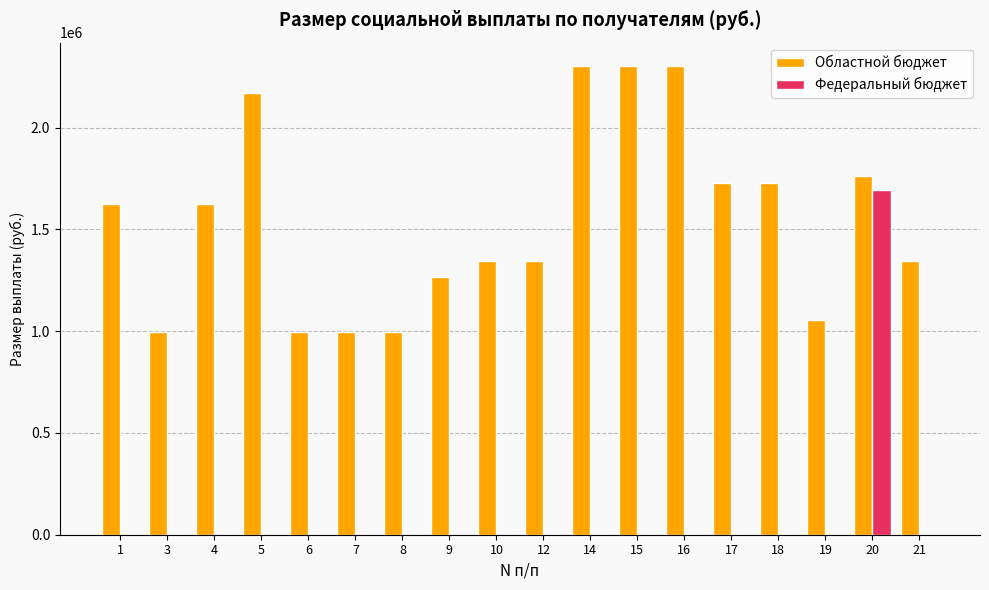

What is the spread (max minus min) of values at 1?

1625934.5